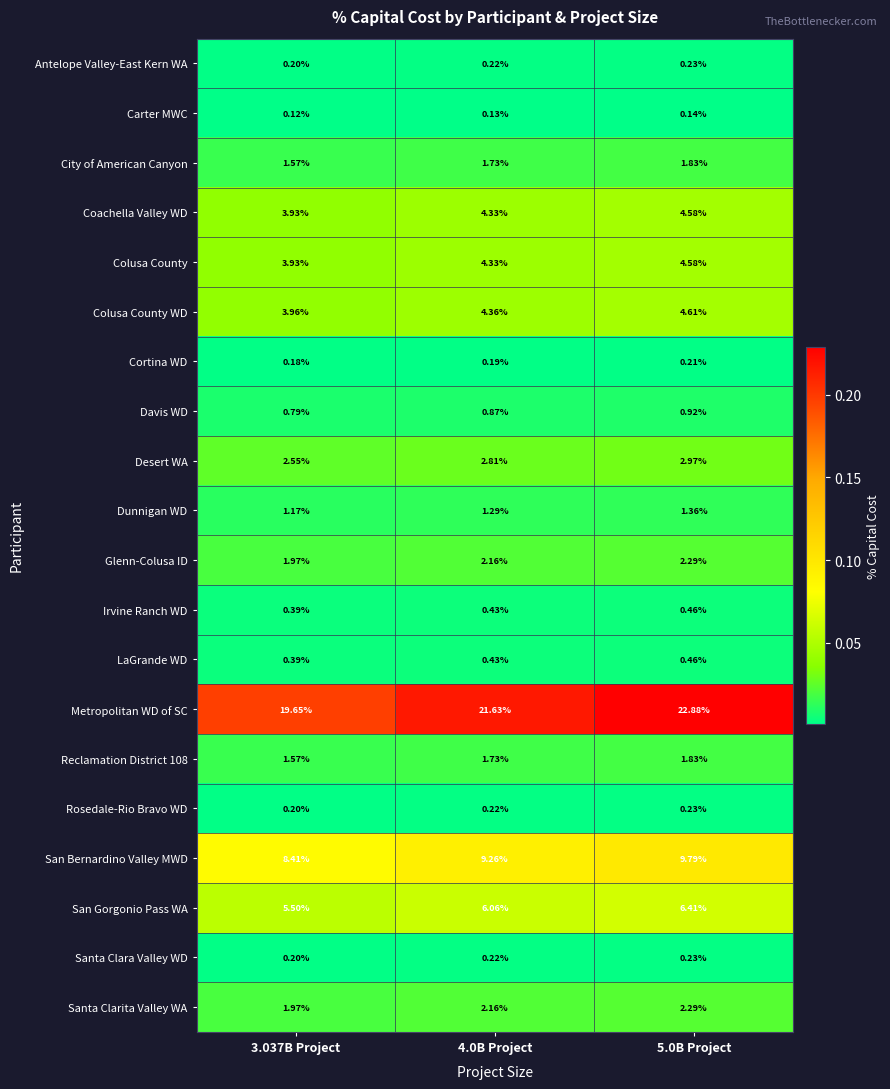

Between 3.037B Project and 4.0B Project, which series saw the biggest shift?

Metropolitan WD of SC